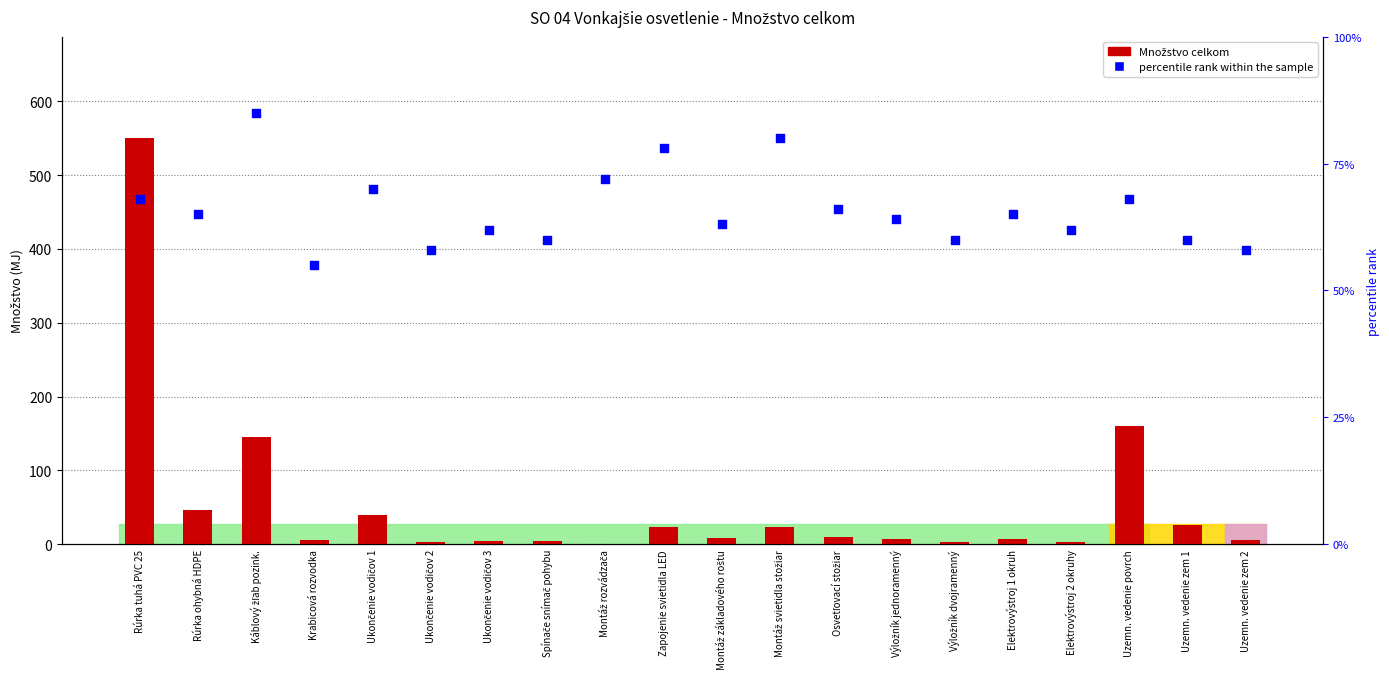

Is the value of percentile rank within the sample at Osvetľovací stožiar greater than the value of Množstvo celkom at Výložník jednoramenný?

Yes